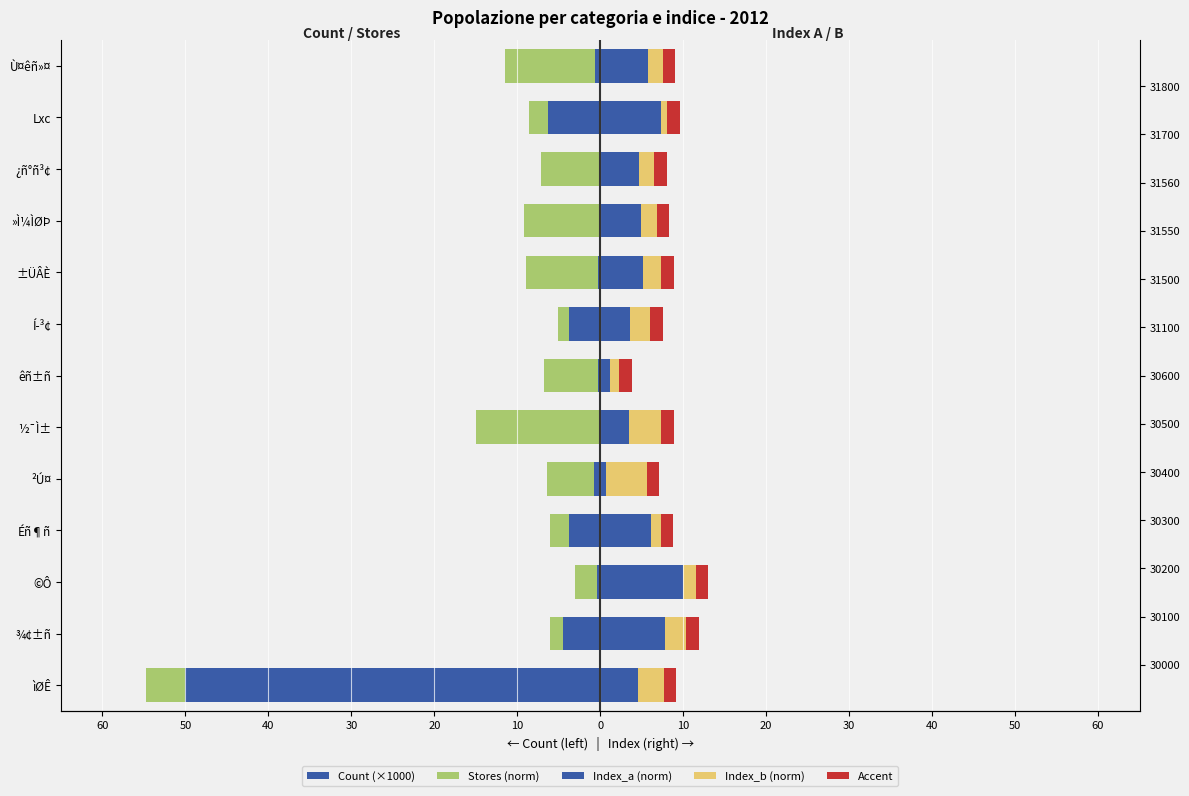

Count the number of categories in the chart.

13